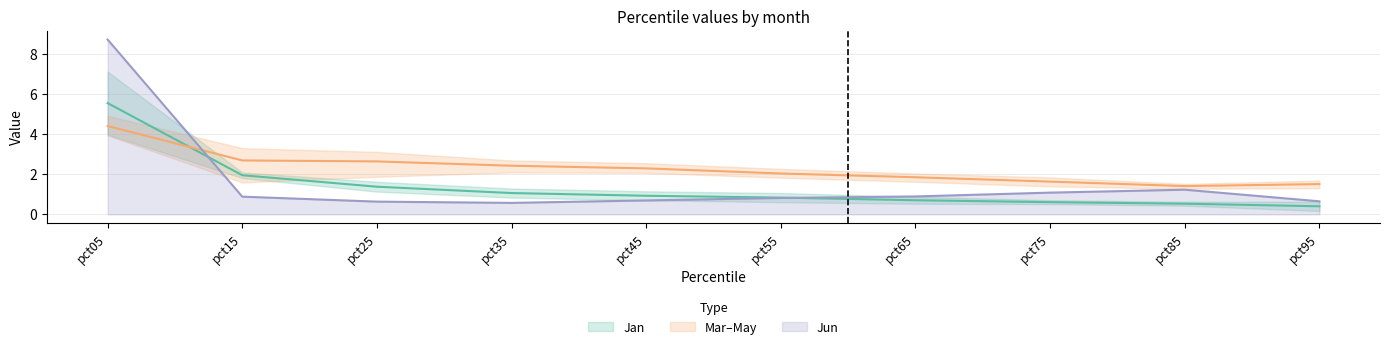

Which category has the highest value in the Jun series?

pct05